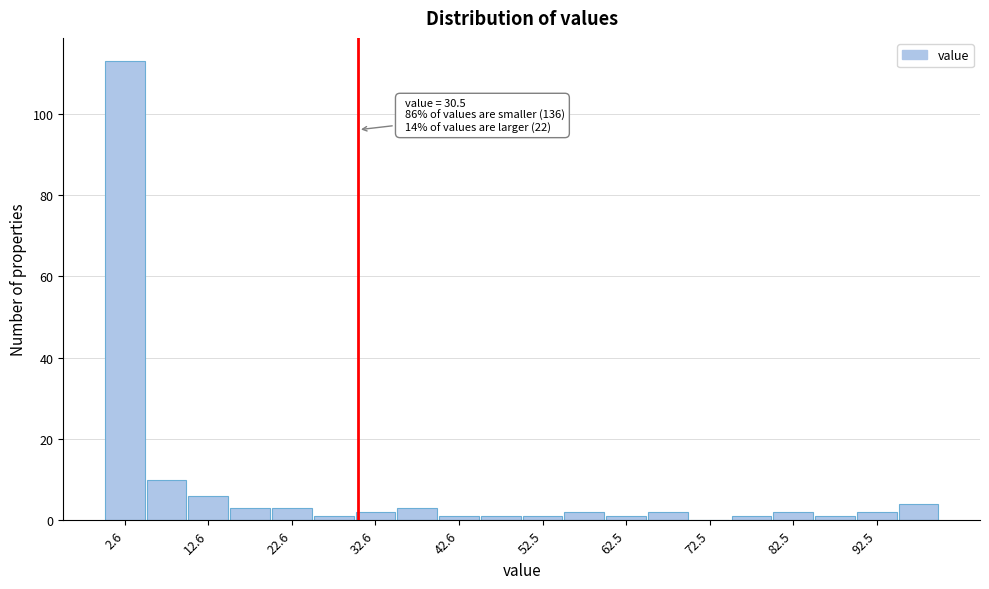

Over which range of the x-axis is the bar tallest?

0 to 5